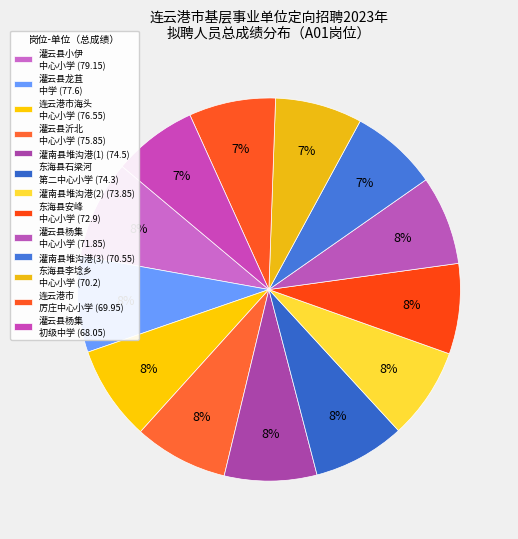

How many slices are in this pie chart?

13